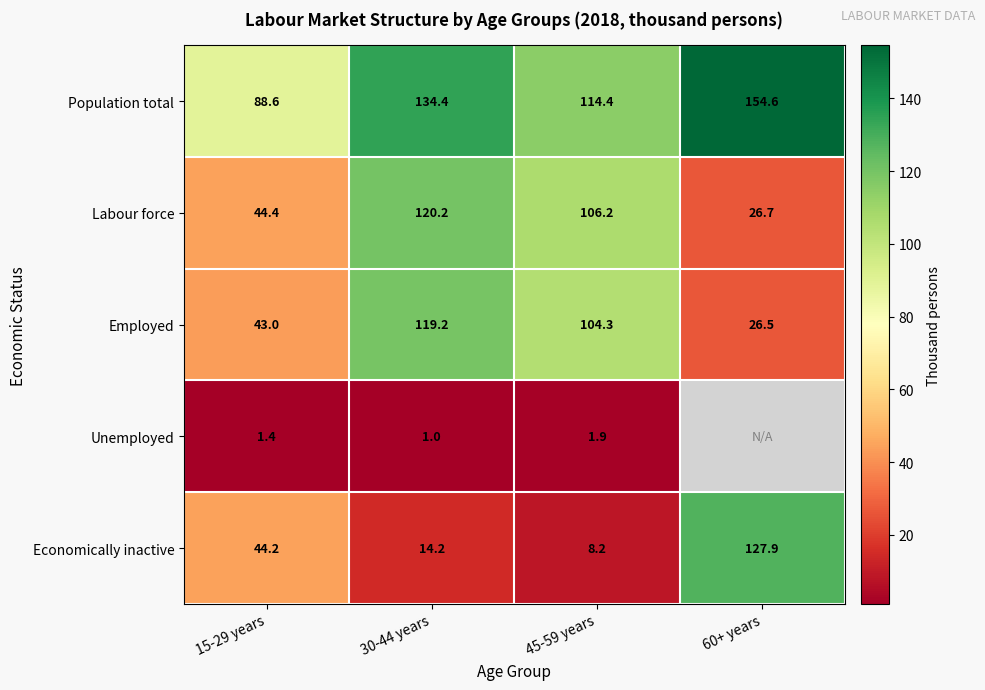

The Population total series shows 154.6 at 60+ years. True or false?

True